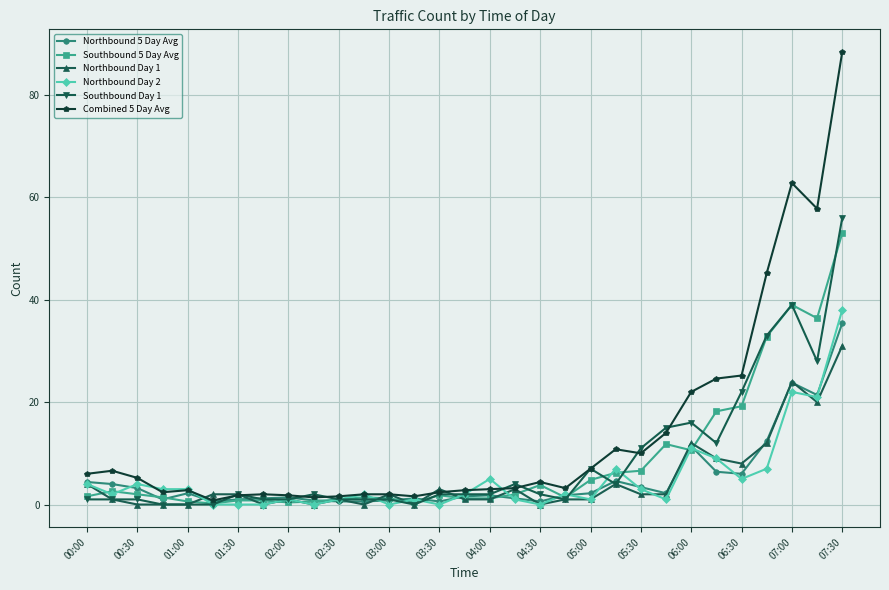

What is the maximum value for Northbound 5 Day Avg?

35.4